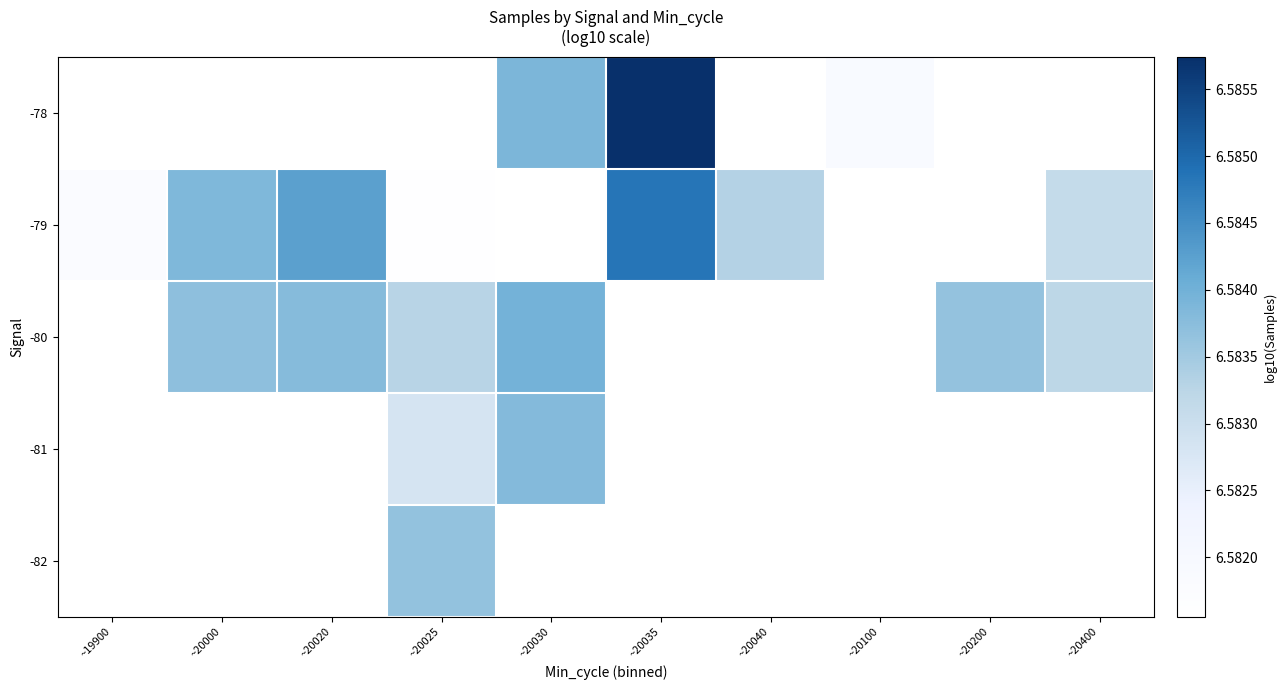

List the series in order of their overall mean, lowest first.

-82, -81, -78, -80, -79